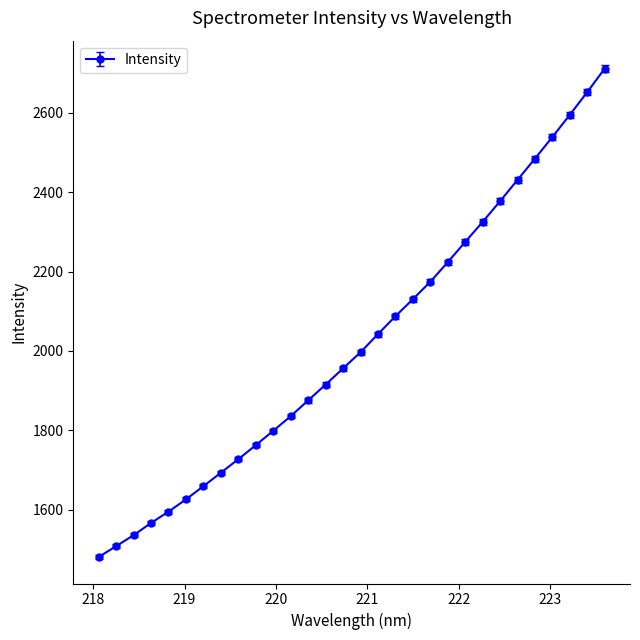

What is the average value?

2019.4